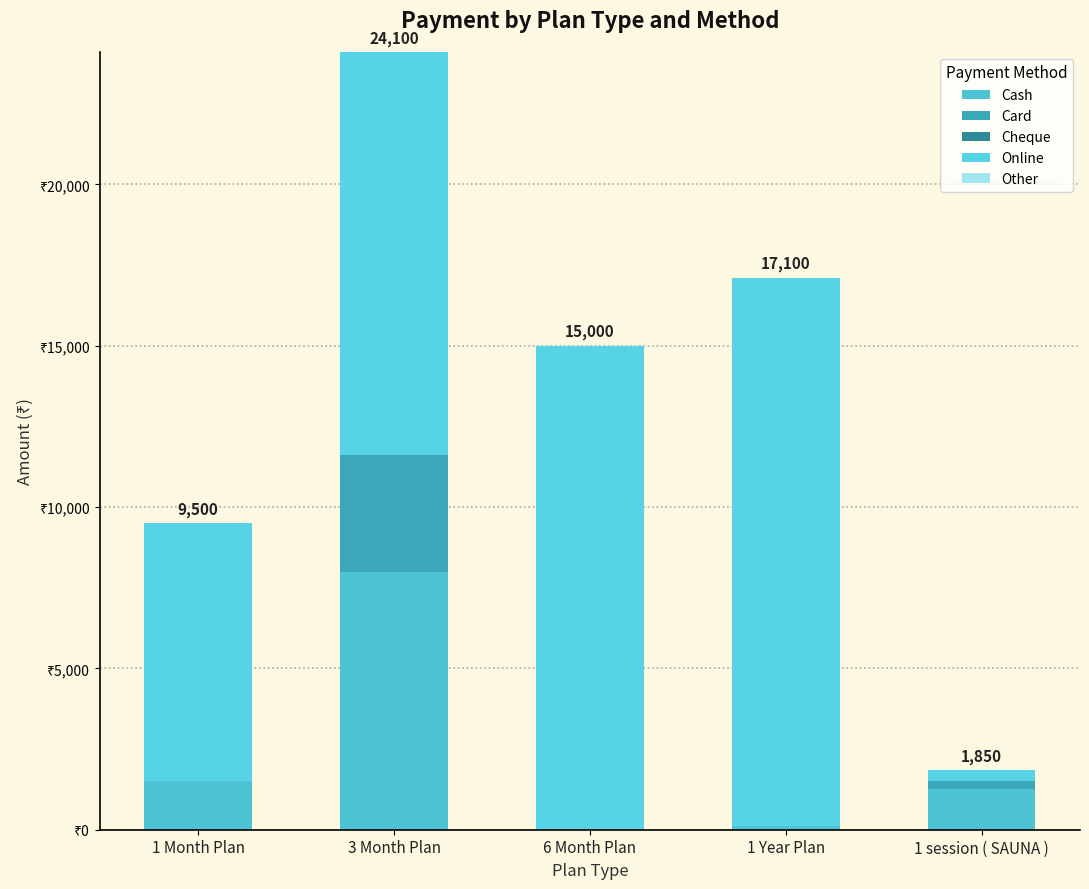

Does the chart contain stacked bars?

Yes